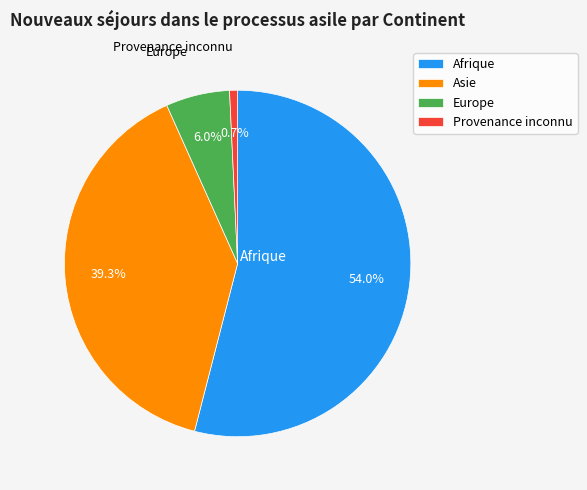

The Europe slice represents 6% of the pie. True or false?

True